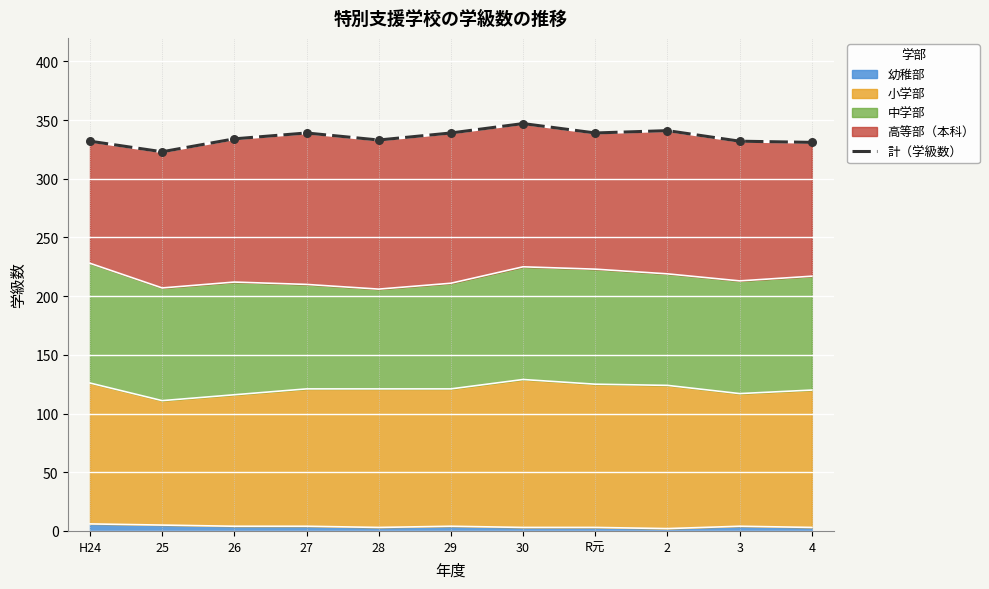

Approximately how many times larger is the value at 26 compared to 25?

1.0